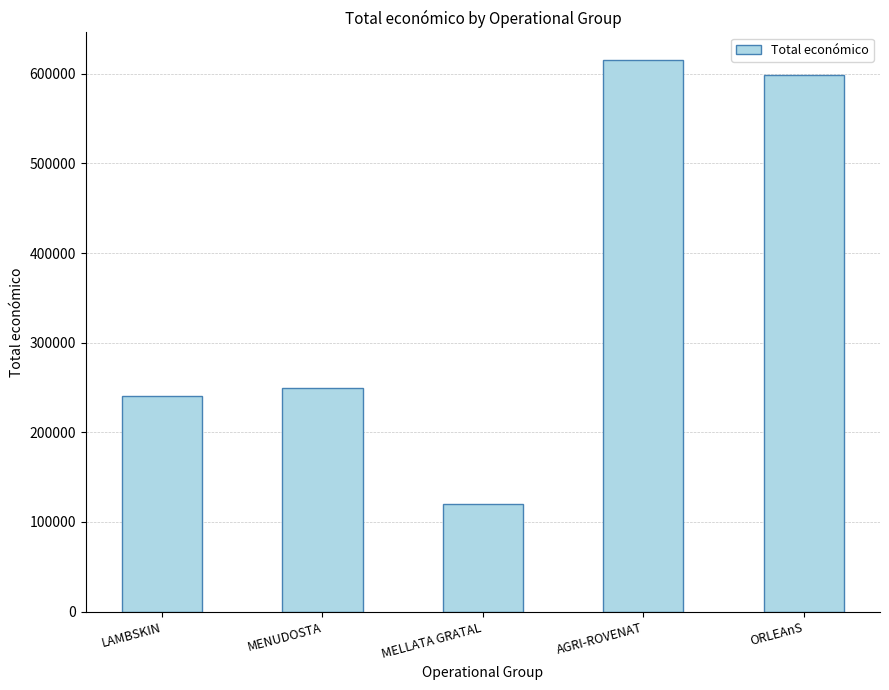

Reading left to right, extract all data points from this chart.

241068	250000	120000	615375	598659